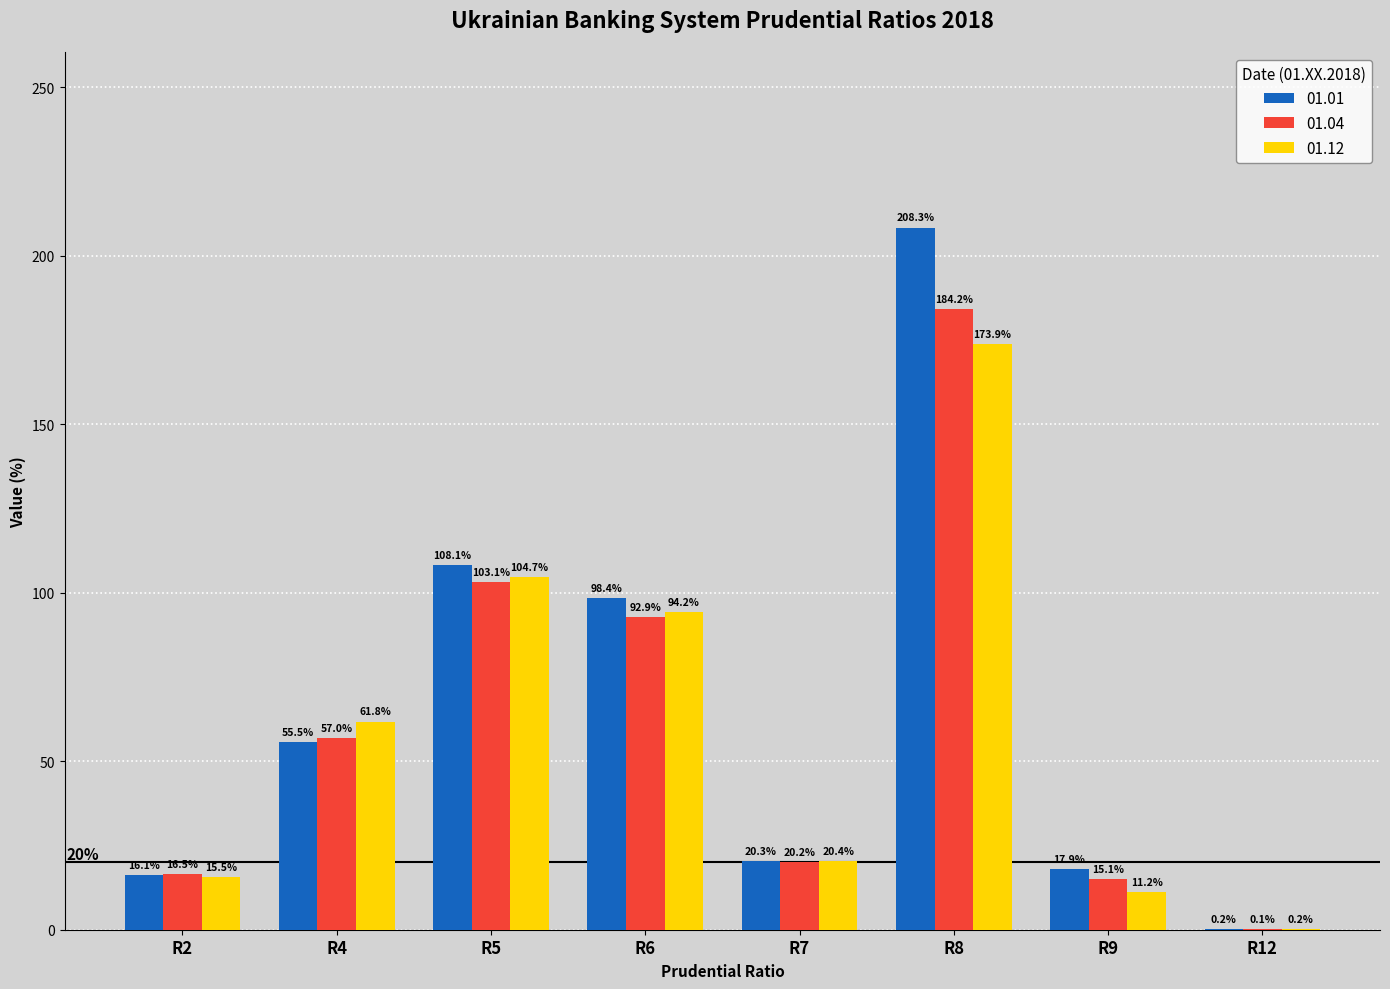

What is the maximum value for 01.12?

173.9